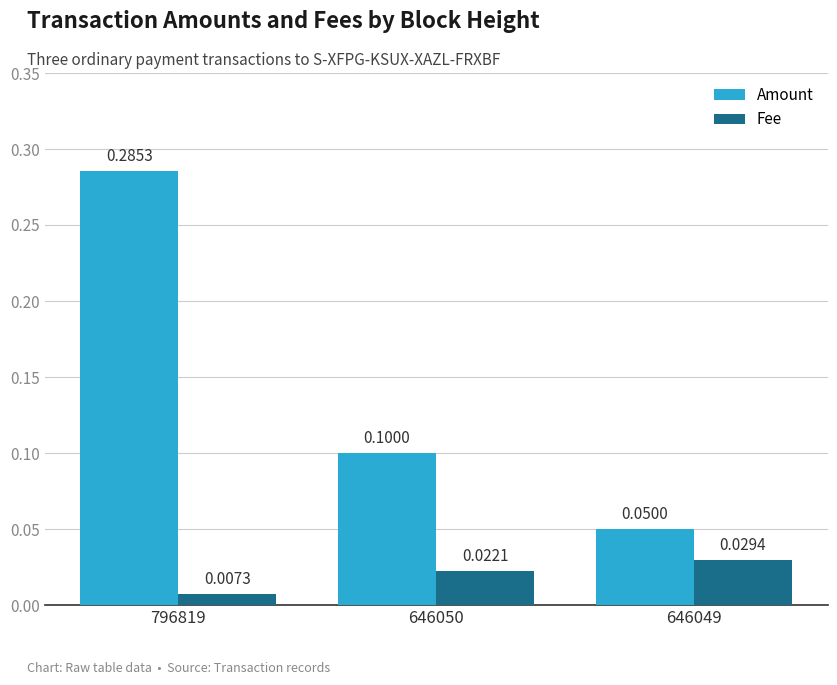

What are all the series names shown in the legend?

Amount, Fee